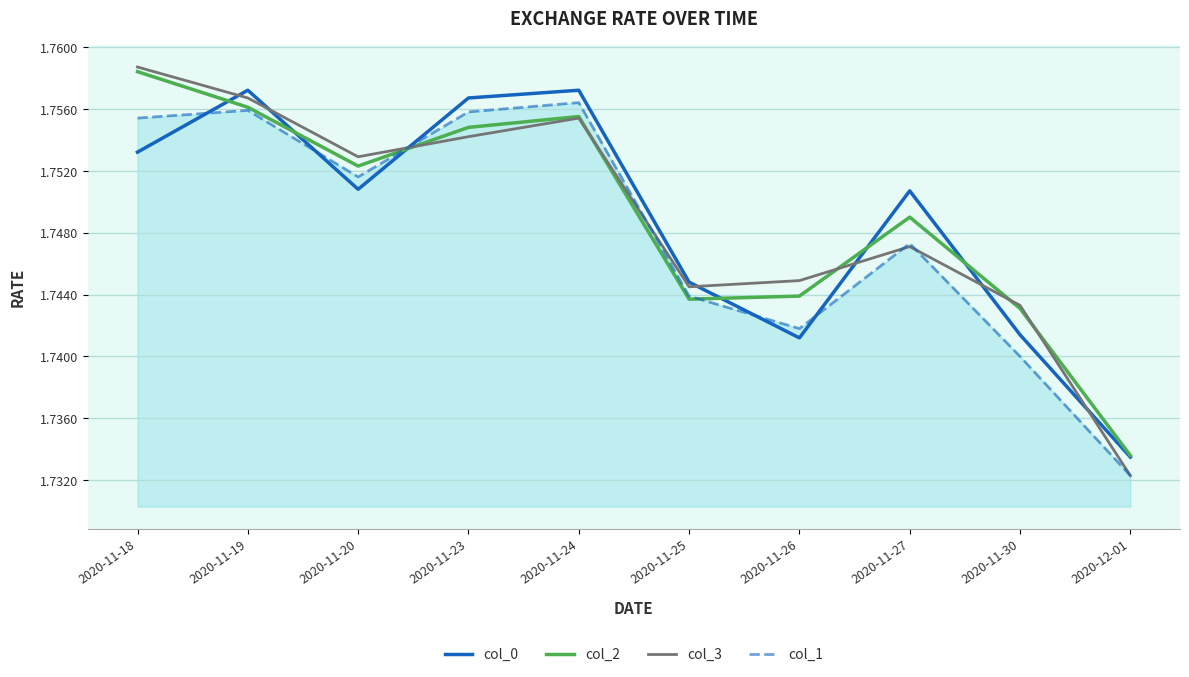

True or false: col_1 has more than 0 points higher than both neighbors.

True